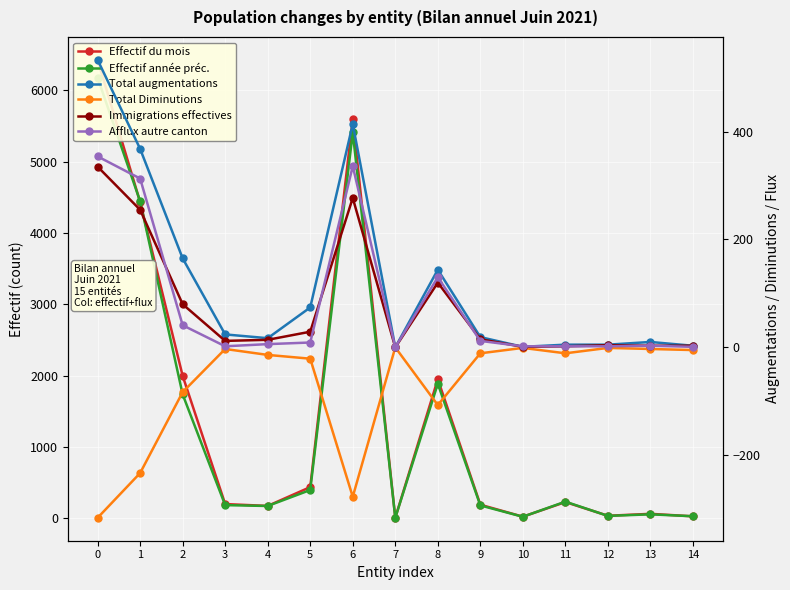

The Effectif année préc. series shows 6 at 7. True or false?

False